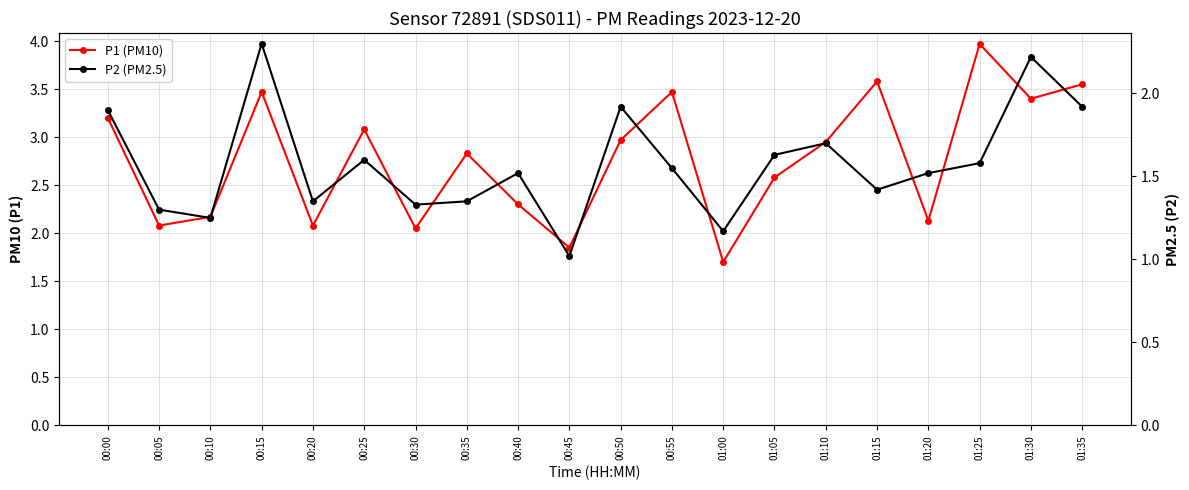

Which series changed the most between 01:05 and 01:25?

P1 (PM10)